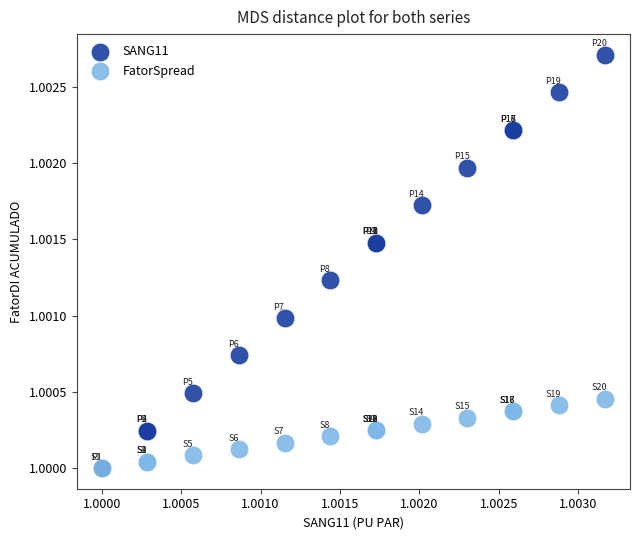

What are all the series names shown in the legend?

SANG11, FatorSpread